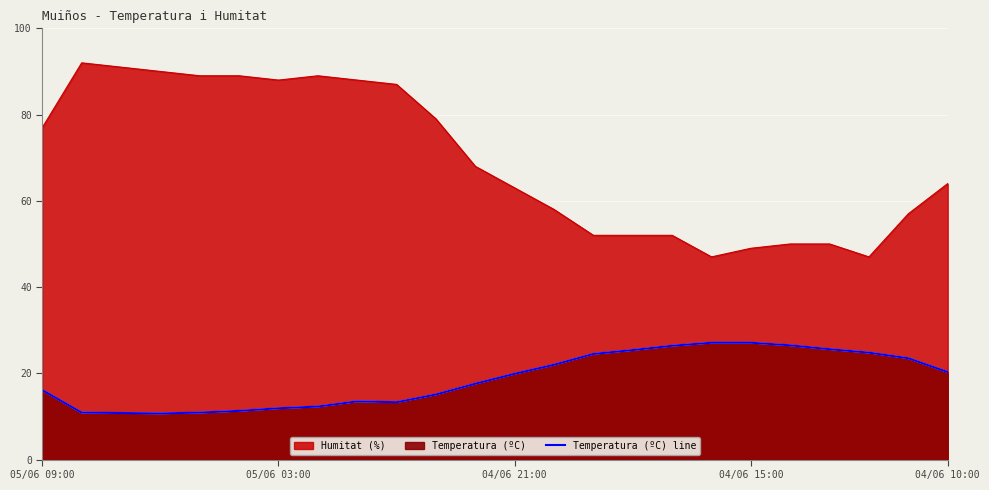

Reading right to left, transcribe all the data shown in this chart.

20.3	23.5	24.8	25.6	26.5	27.1	27.1	26.4	25.4	24.5	22.0	19.9	17.6	15.1	13.3	13.5	12.3	11.9	11.3	10.9	10.7	10.8	10.9	16.1